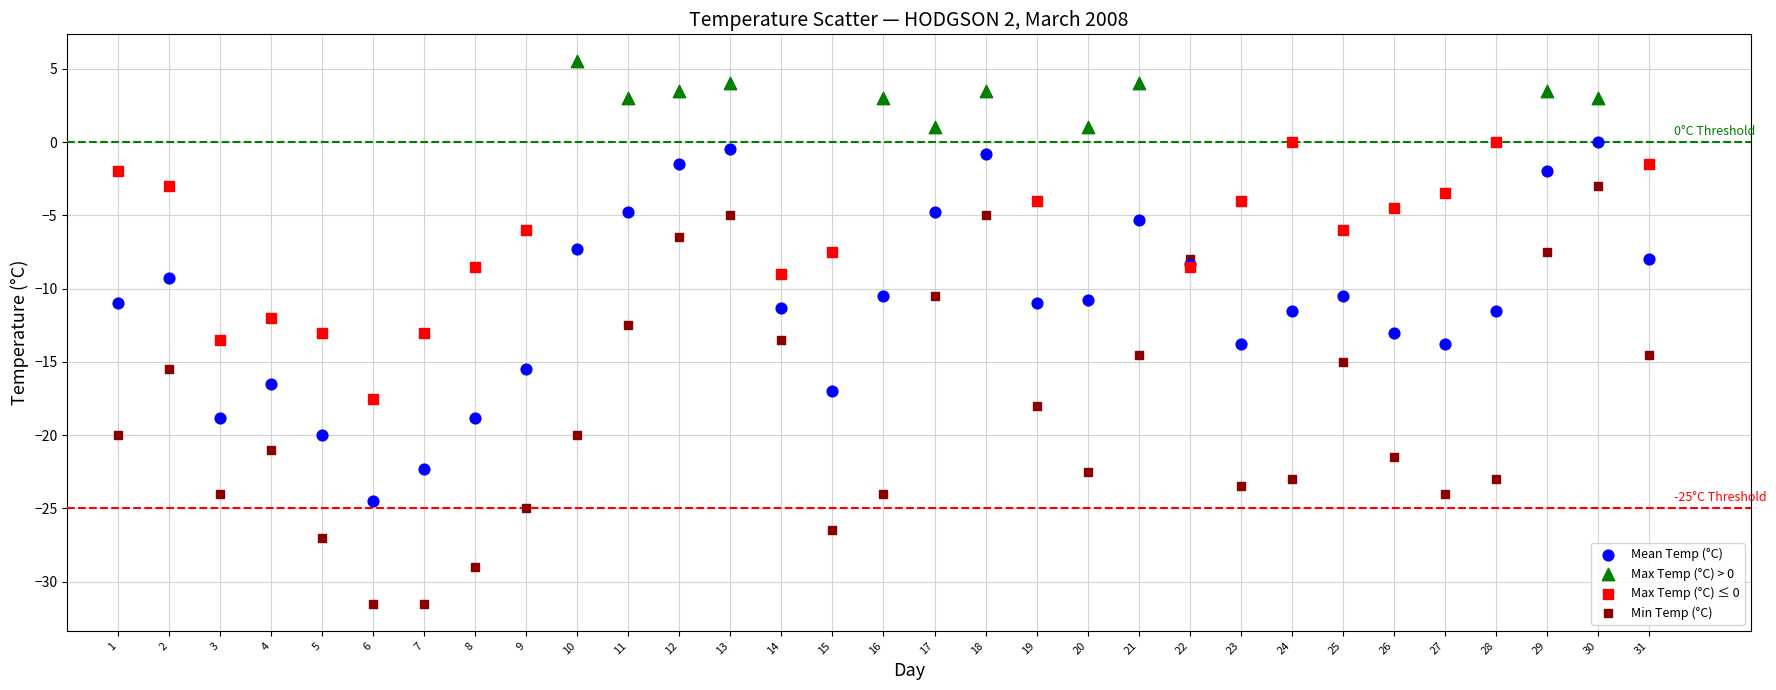

Which series contains the lowest Y value?

Min Temp (°C)